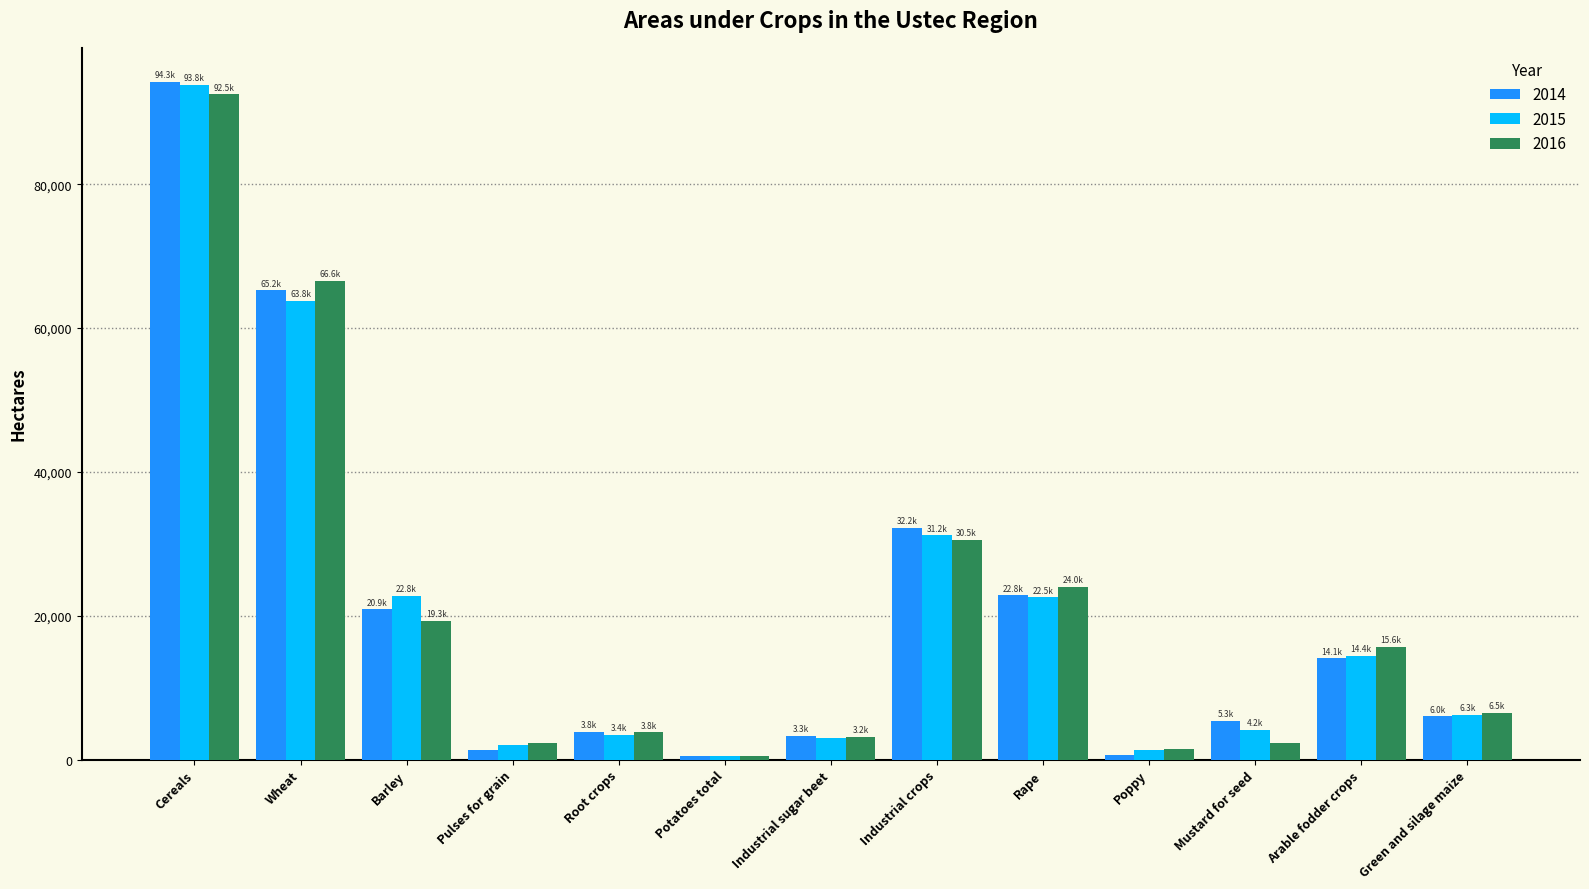

The value of 2016 at Arable fodder crops is 26517.0. True or false?

False